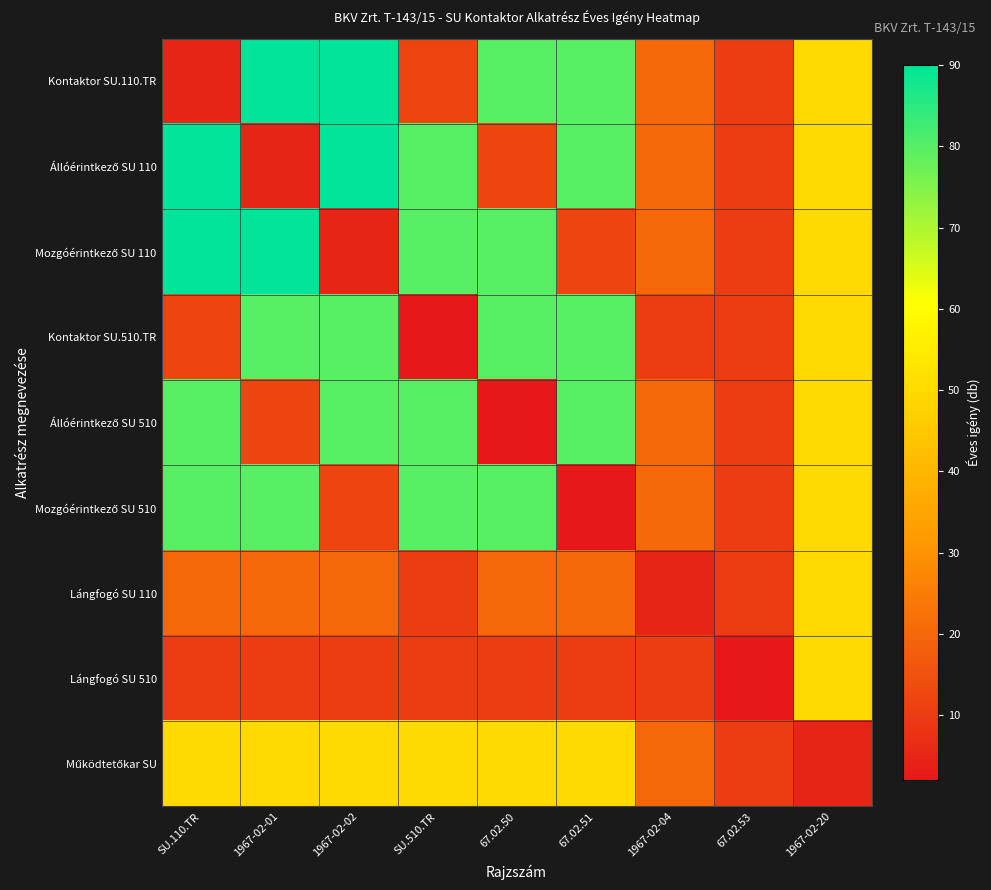

At which category is the sum across all series the highest?

SU.110.TR